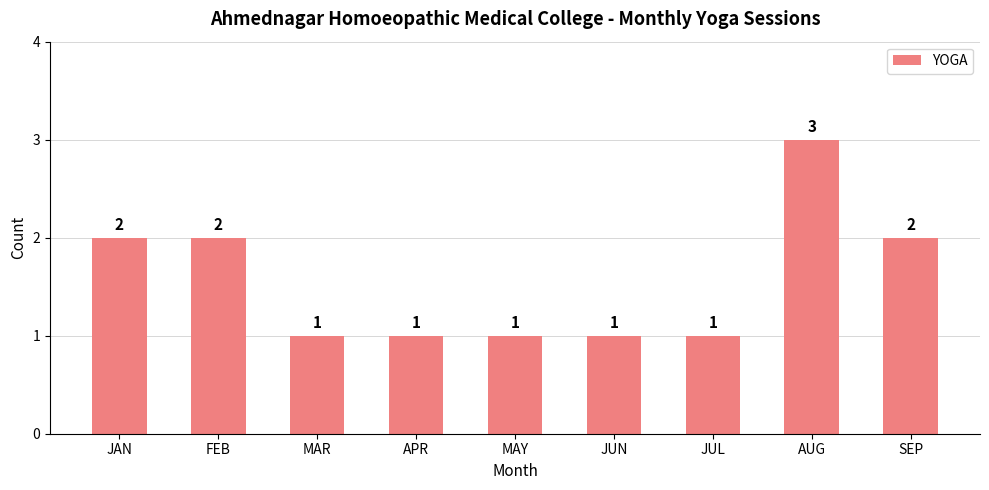

What is the difference between the second highest and minimum values?

1